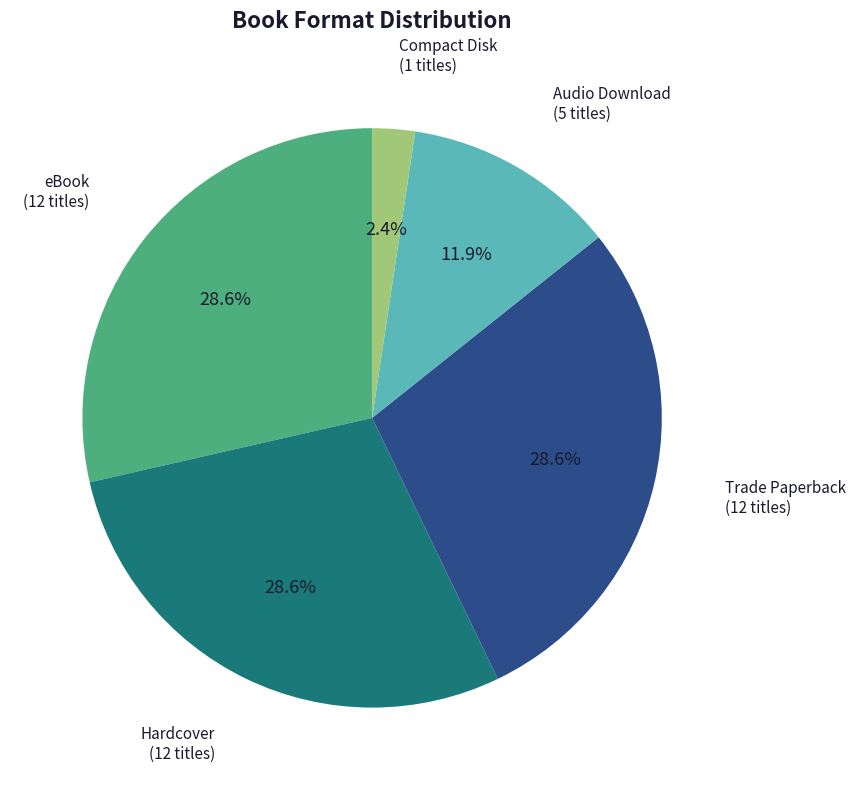

What percentage is NOT represented by Compact Disk?

97.6%